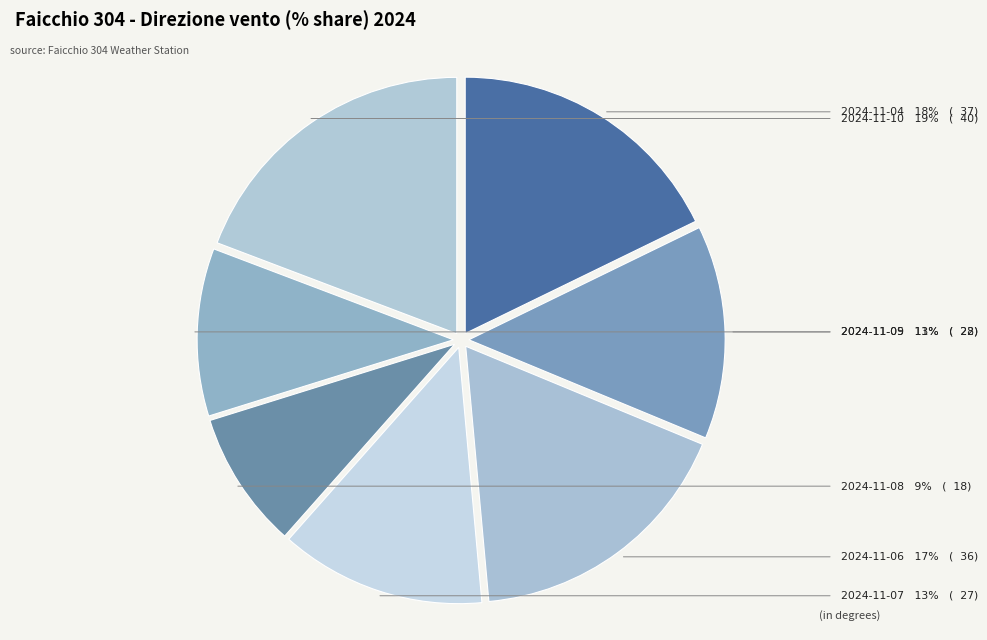

The 2024-11-09 slice represents 11% of the pie. True or false?

True